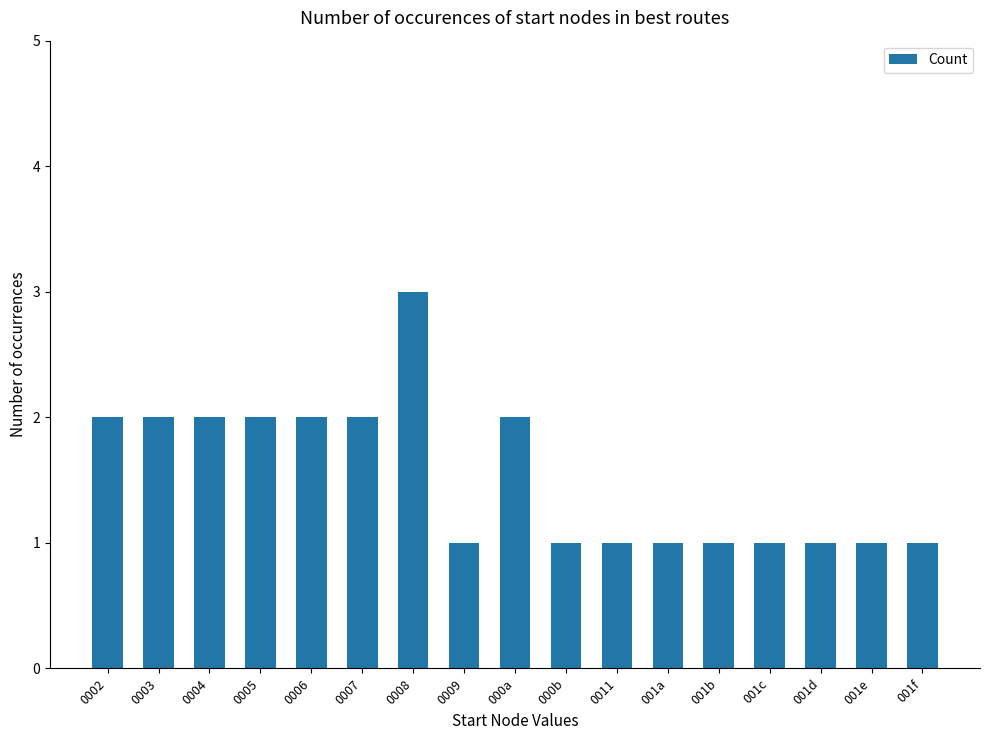

The value at 0007 is 1. True or false?

False